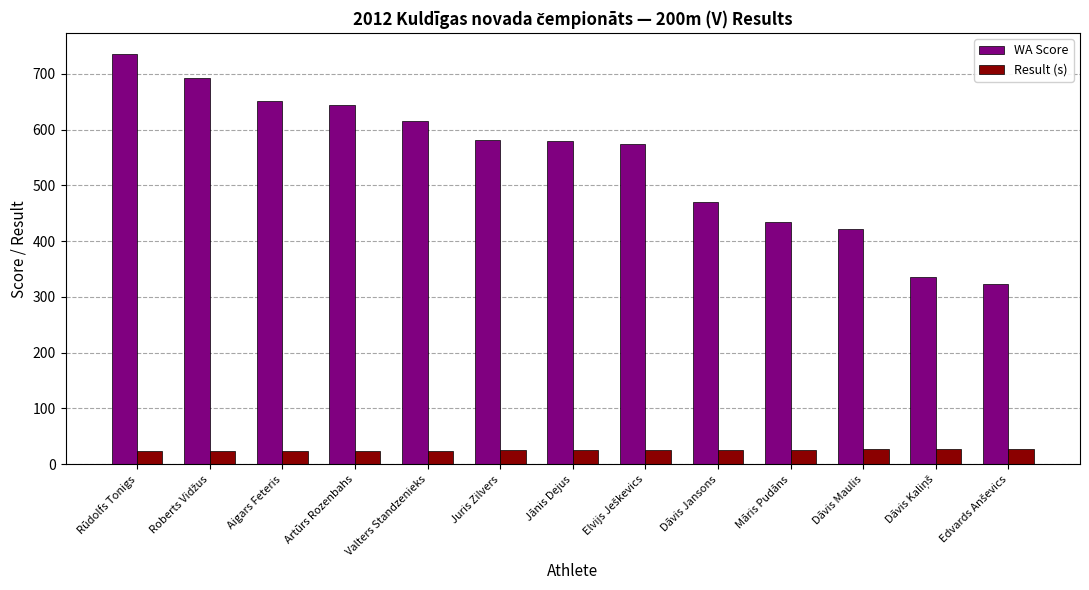

What is the difference between the second highest and minimum values in the Result (s) series?

3.9